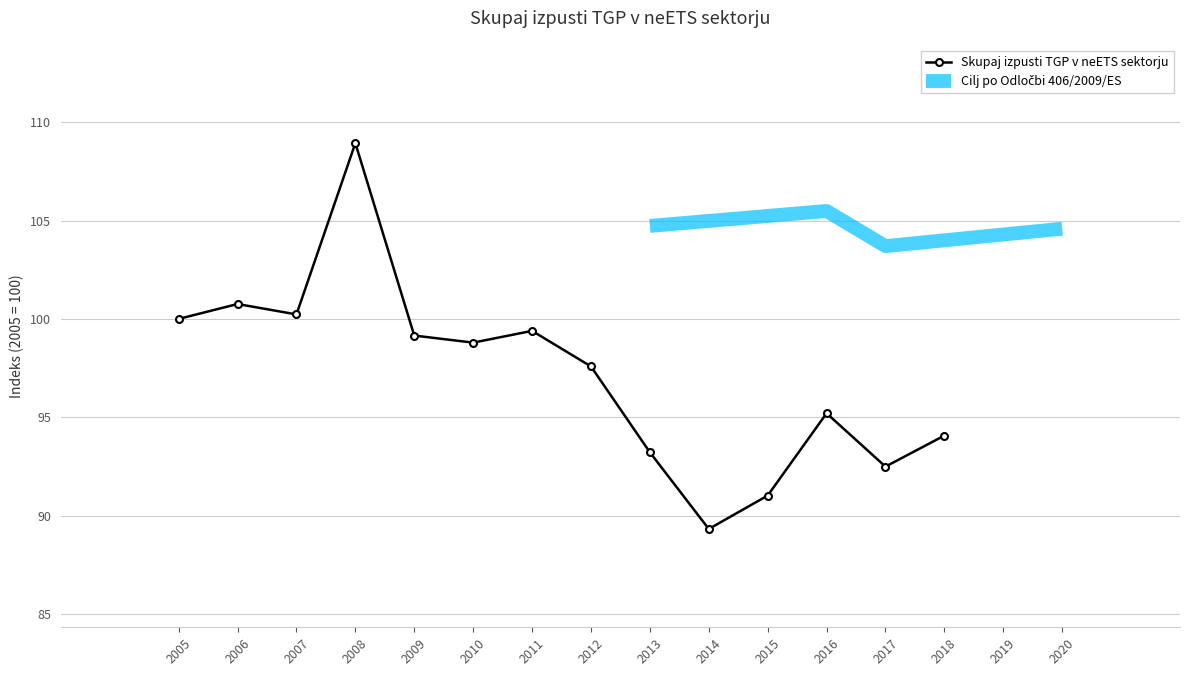

Reading right to left, what are all the values shown in this chart?

2018=94.1	2017=92.5	2016=95.2	2015=91.0	2014=89.3	2013=93.2	2012=97.6	2011=99.4	2010=98.8	2009=99.2	2008=108.9	2007=100.2	2006=100.8	2005=100.0